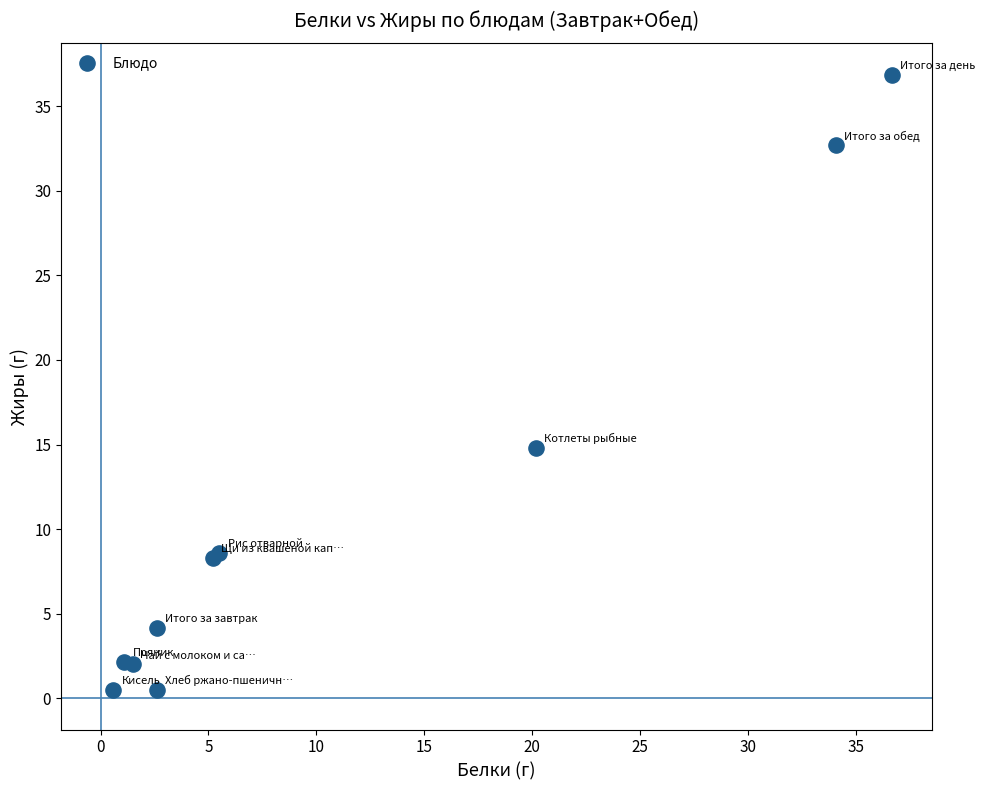

What Y value in the scatter plot is closest to 18?

14.8